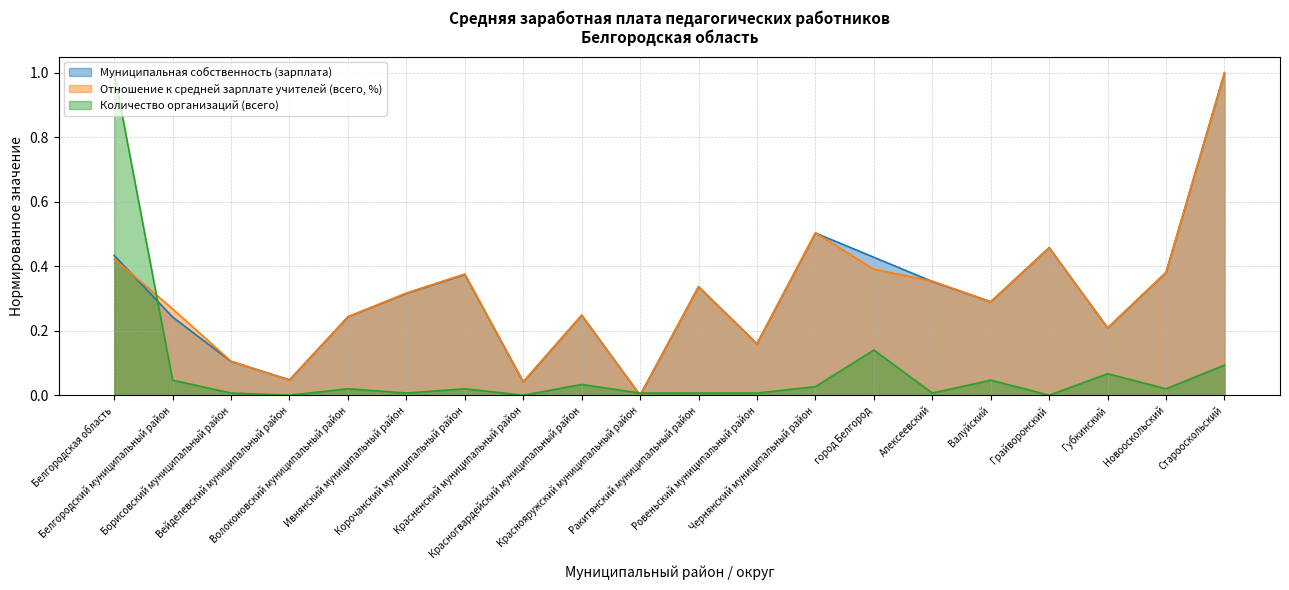

True or false: Количество организаций (всего) has more than 0 interior local peaks.

True